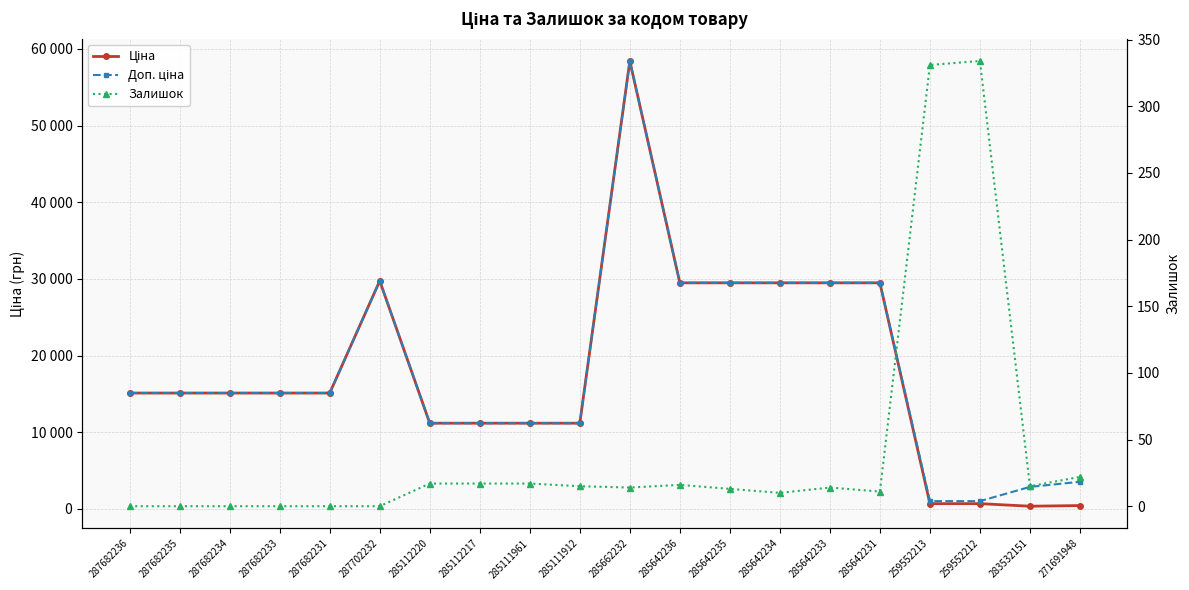

What is the maximum value shown in the chart?

58426.5